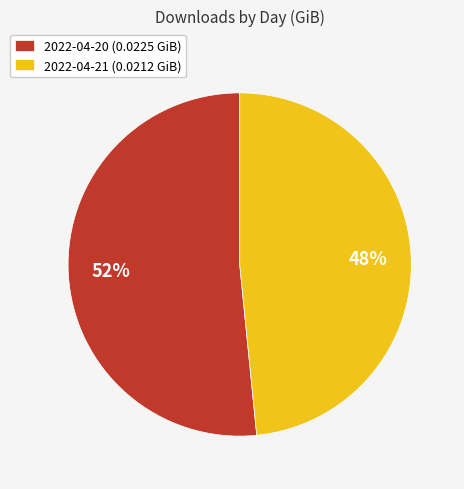

Which category accounts for the majority?

2022-04-20